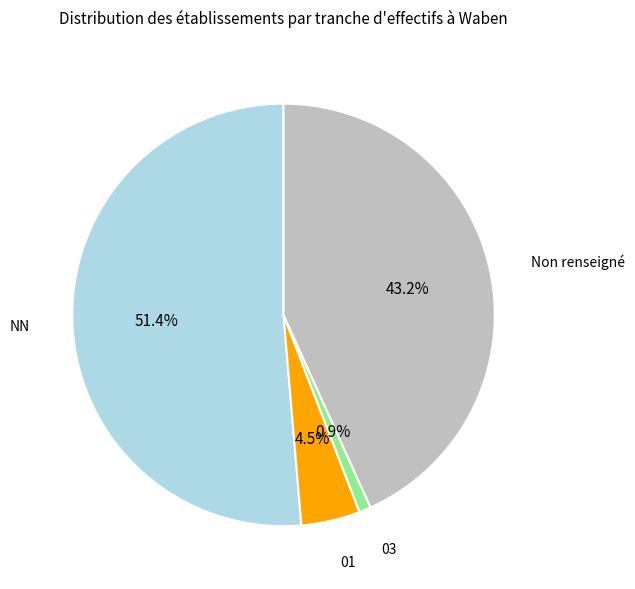

To the nearest percent, what is the combined percentage of 03 and NN?

52%